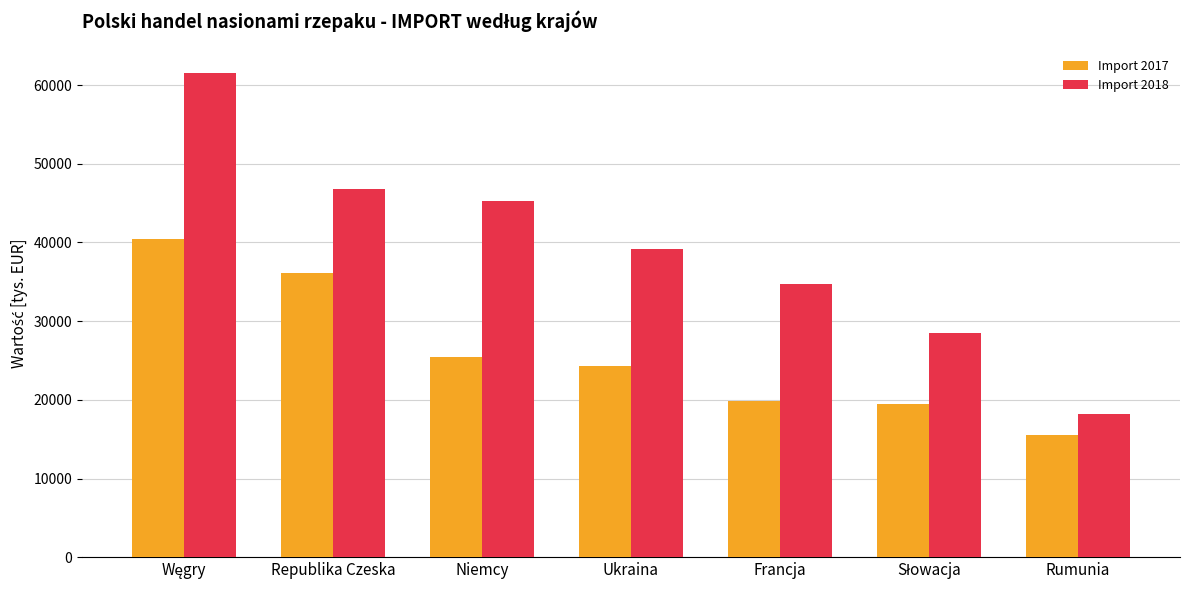

What is the total value across all series at Republika Czeska?

82891.8